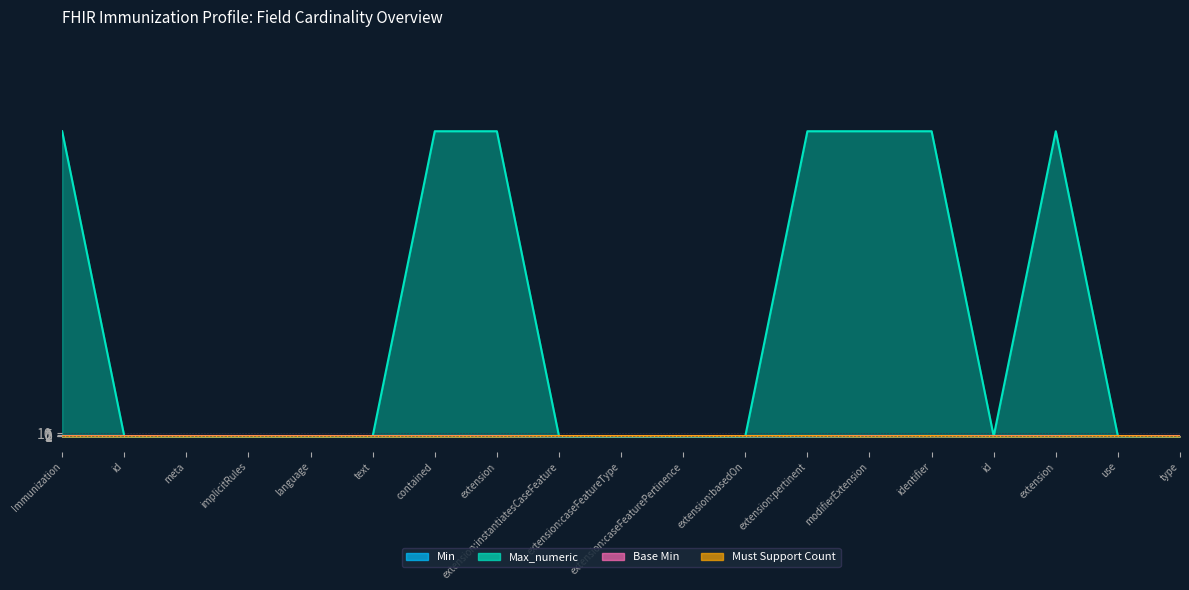

At which label does Min reach its peak?

identifier